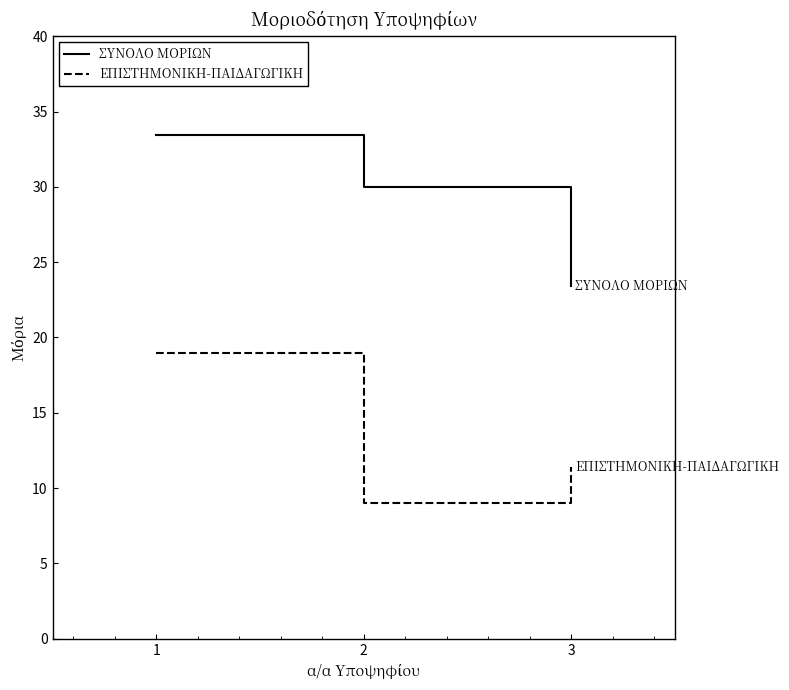

Which category has the lowest value in the ΣΥΝΟΛΟ ΜΟΡΙΩΝ series?

3